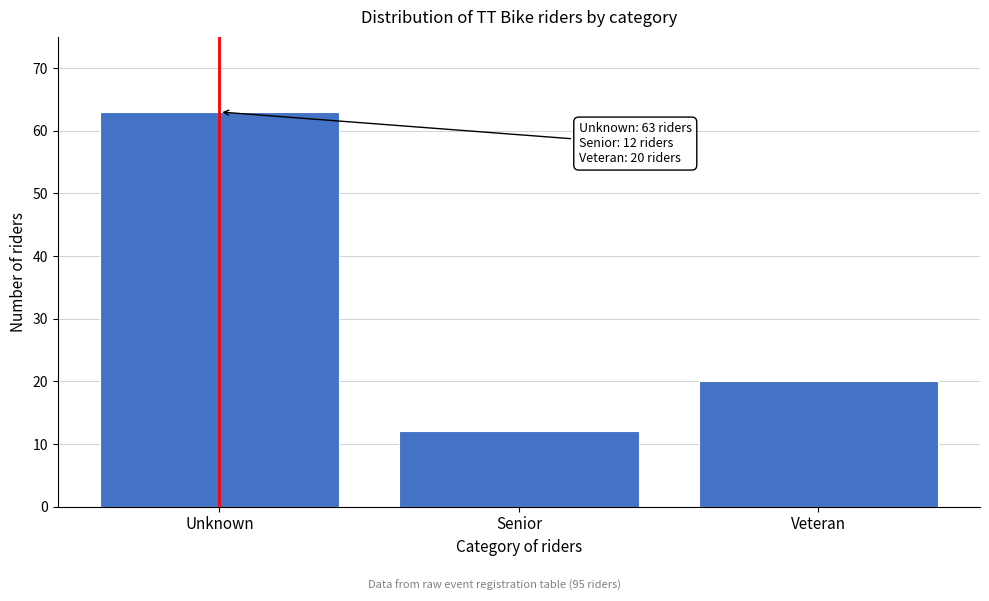

Reading right to left, list all the values displayed in this chart.

20	12	63